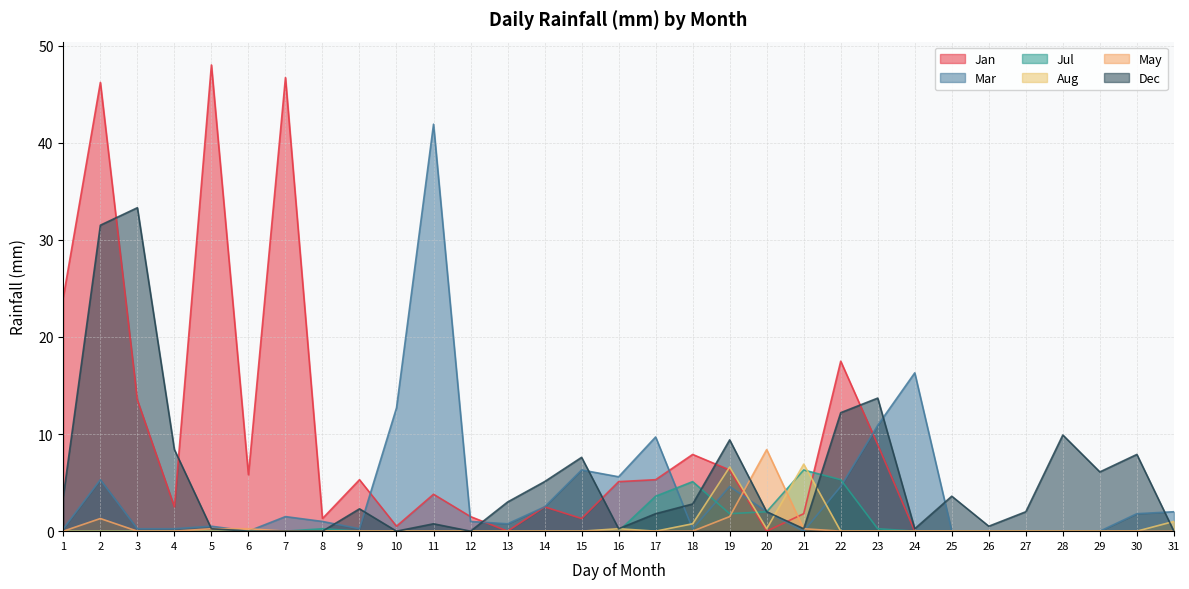

What is the greatest value displayed?

48.0